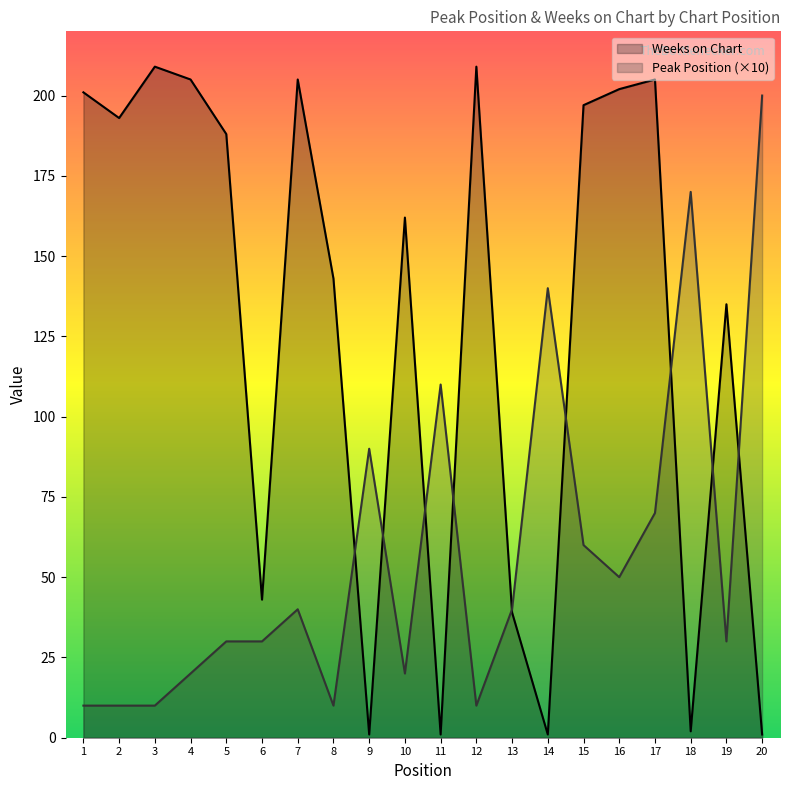

Reading right to left, extract all data points from this chart.

Peak Position: 20=200	19=30	18=170	17=70	16=50	15=60	14=140	13=40	12=10	11=110	10=20	9=90	8=10	7=40	6=30	5=30	4=20	3=10	2=10	1=10
Weeks on Chart: 20=1	19=135	18=2	17=205	16=202	15=197	14=1	13=39	12=209	11=1	10=162	9=1	8=143	7=205	6=43	5=188	4=205	3=209	2=193	1=201